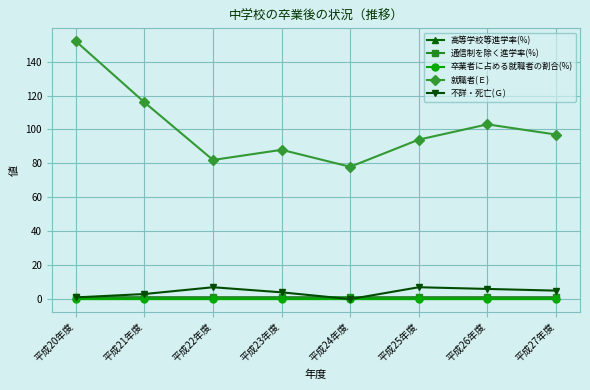

In 就職者(Ｅ), how many points are higher than both neighbors (excluding endpoints)?

2